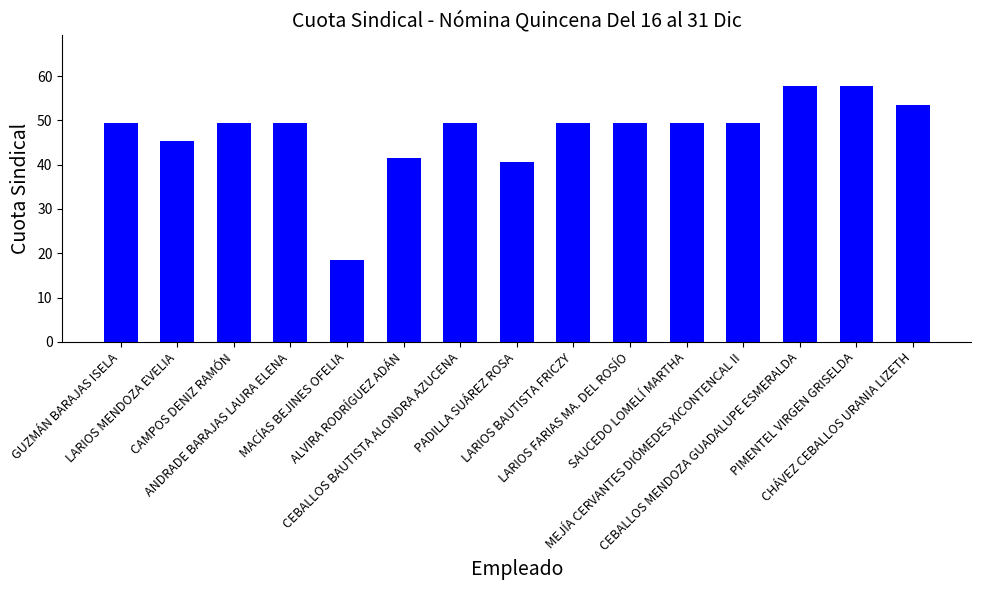

What is the value of the 7th bar from the left?

49.4